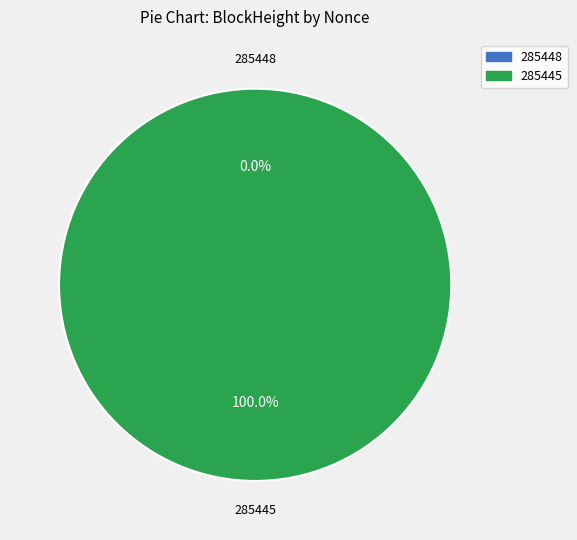

Does any single category account for the majority?

Yes